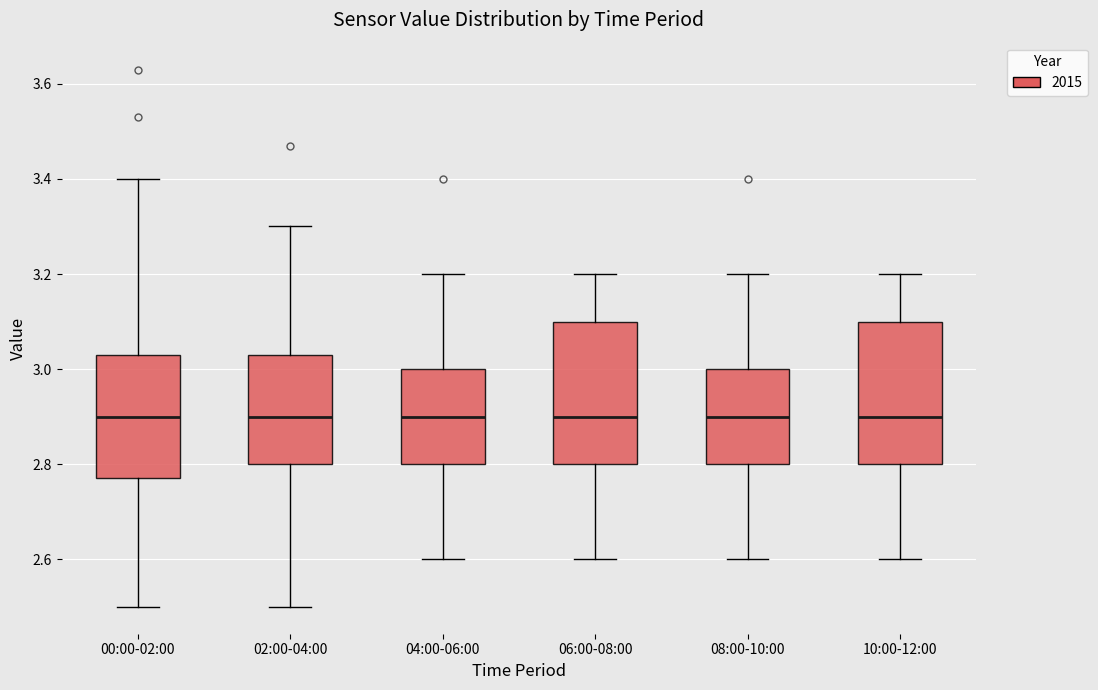

Where does the lower whisker of the box for 02:00-04:00 end on the y-axis? The values are not printed on the chart, so give them approximately, as read against the axis.

2.50